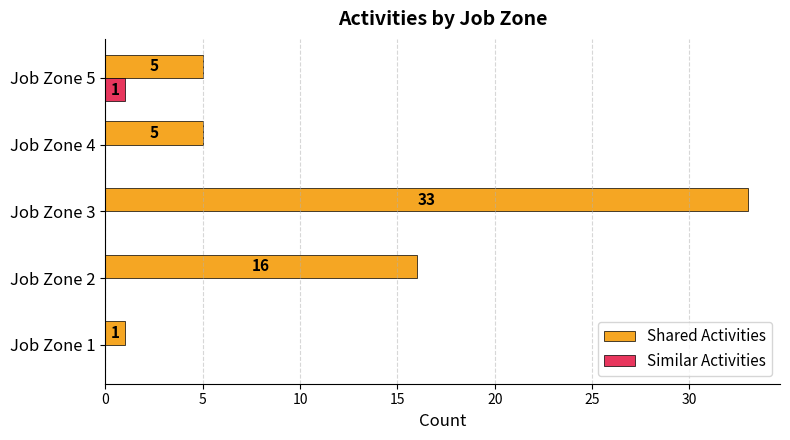

At which label is Shared Activities closest to 17?

Job Zone 2